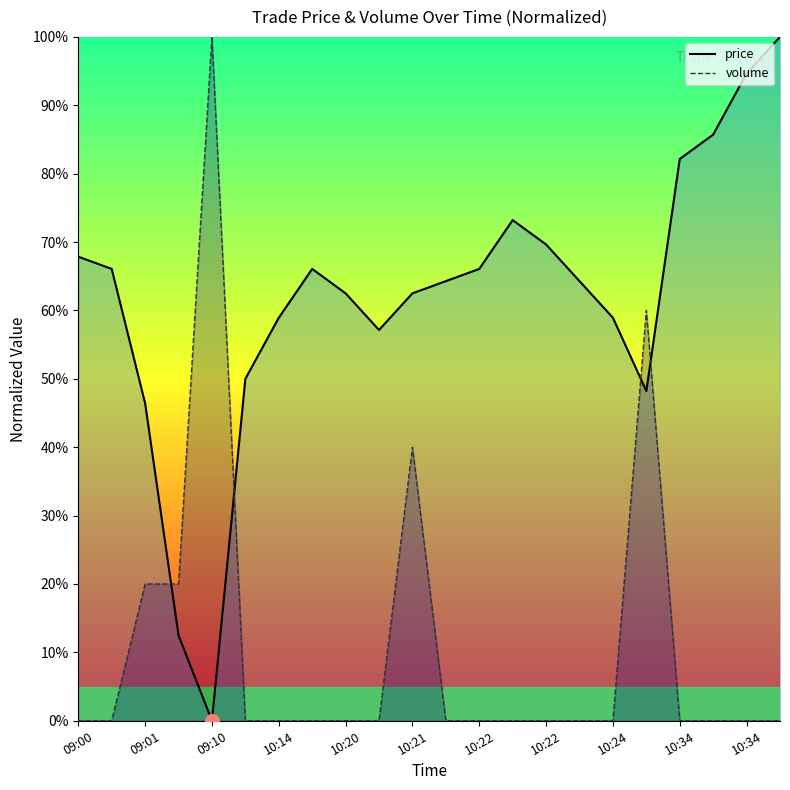

True or false: volume and price cross at least once.

True